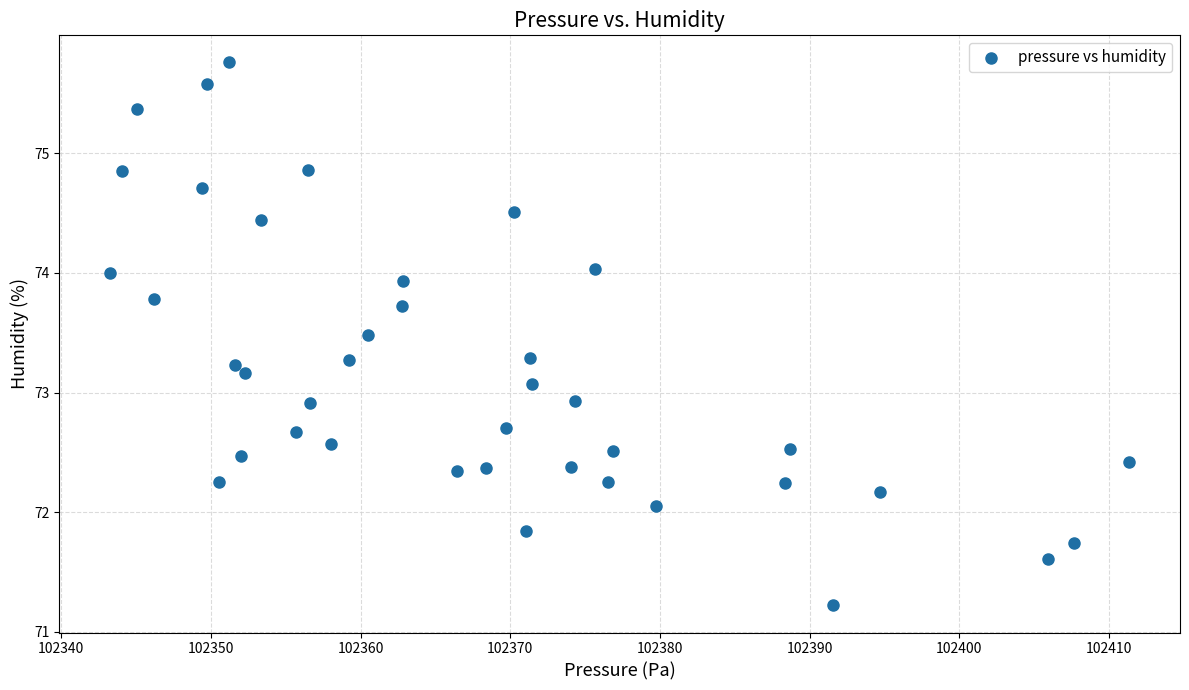

What is the range of Y values (max minus min)?

4.5